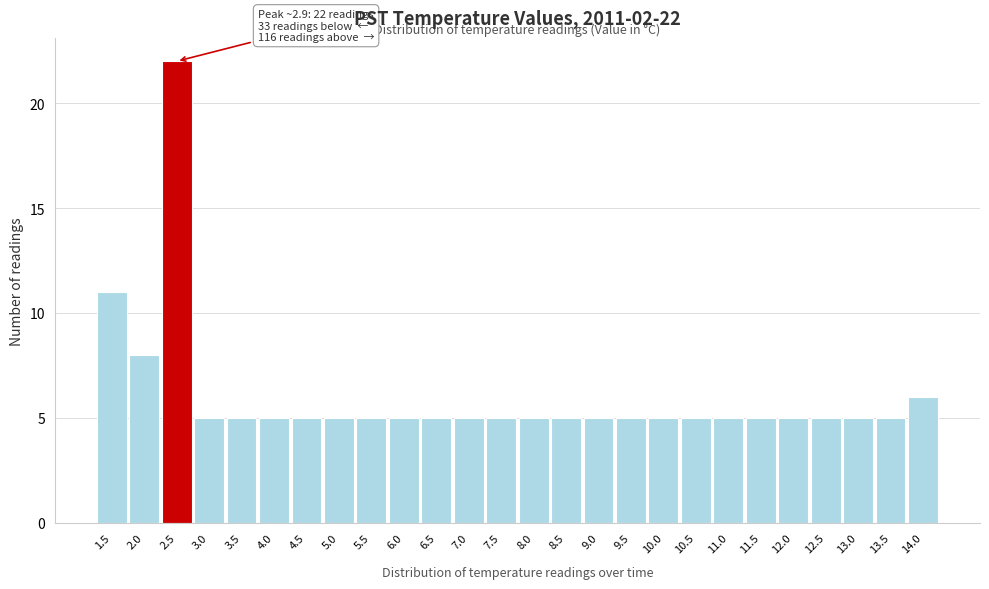

Reading left to right, extract all data points from this chart.

11	8	22	5	5	5	5	5	5	5	5	5	5	5	5	5	5	5	5	5	5	5	5	5	5	6